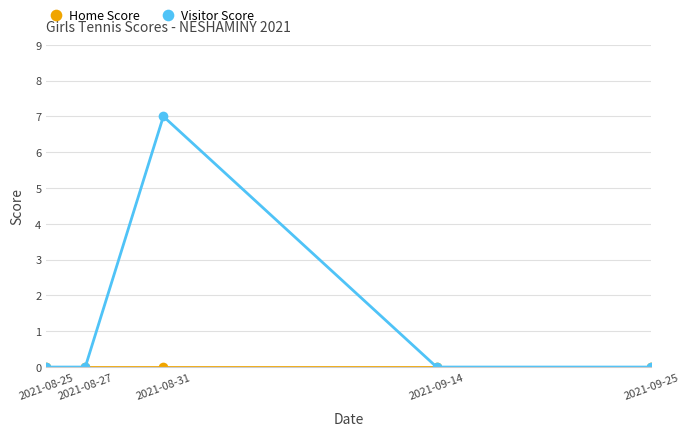

How many Visitor Score values are between 0 and 1?

4